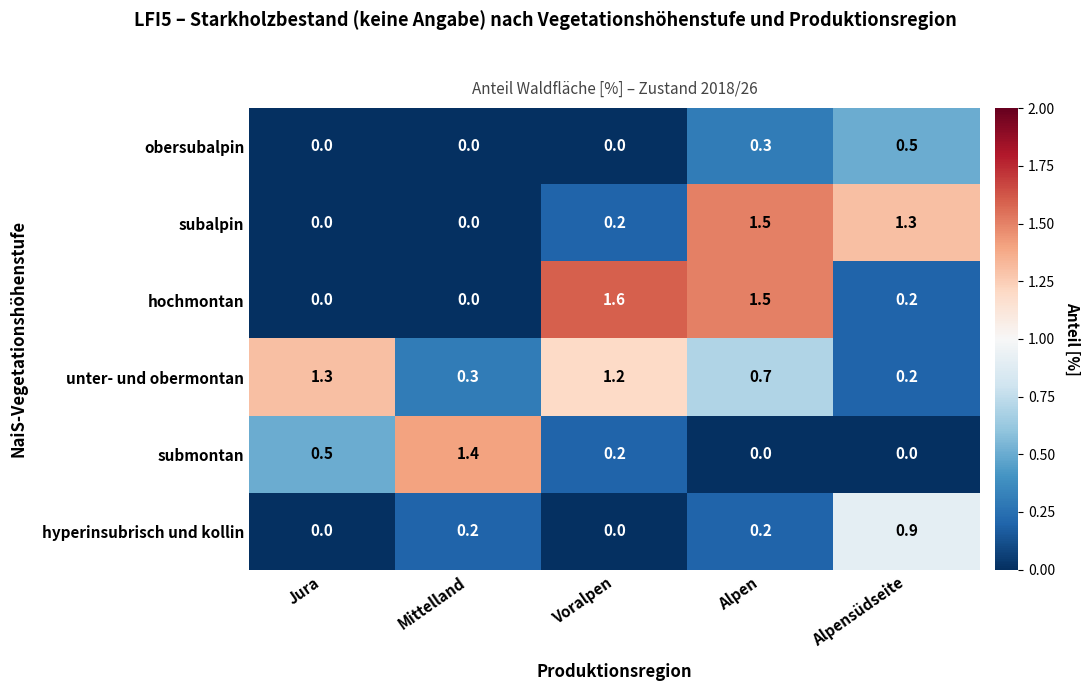

Reading left to right, extract all data points from this chart.

obersubalpin: 0.0	0.0	0.0	0.3	0.5
subalpin: 0.0	0.0	0.2	1.5	1.3
hochmontan: 0.0	0.0	1.6	1.5	0.2
unter- und obermontan: 1.3	0.3	1.2	0.7	0.2
submontan: 0.5	1.4	0.2	0.0	0.0
hyperinsubrisch und kollin: 0.0	0.2	0.0	0.2	0.9